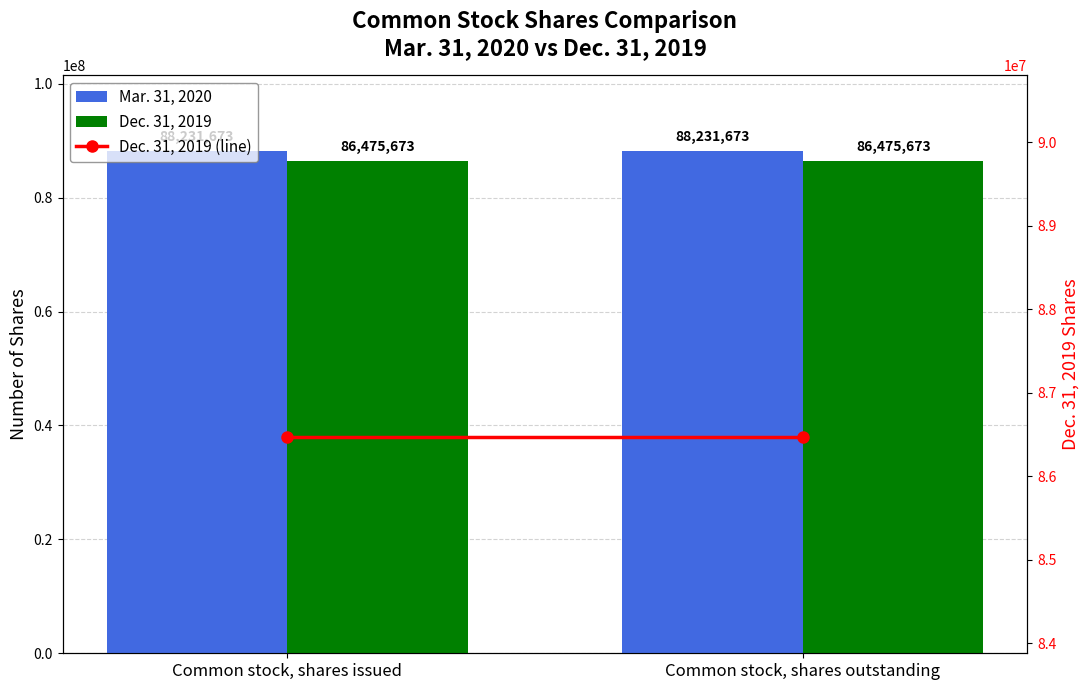

What is the sum of all Dec. 31, 2019 values?

172951346